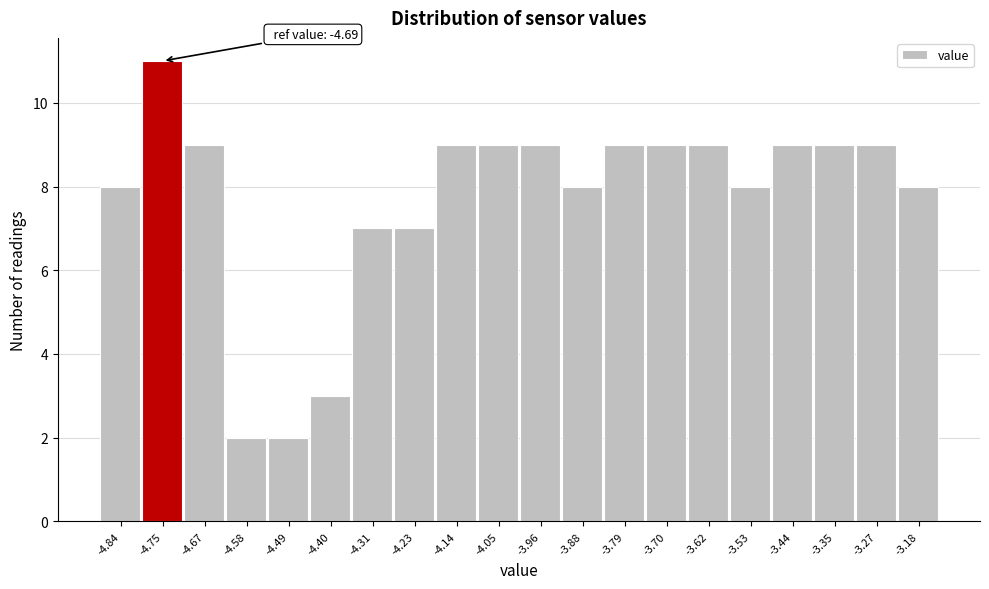

Reading right to left, list all the values displayed in this chart.

8	9	9	9	8	9	9	9	8	9	9	9	7	7	3	2	2	9	11	8